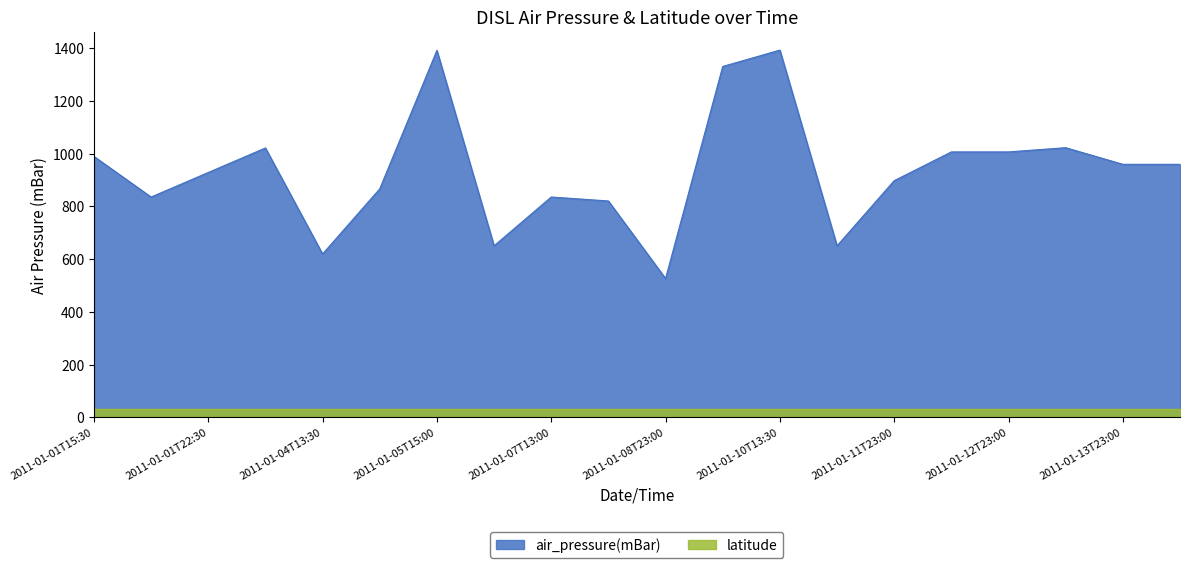

What is the minimum value shown in the chart?

30.3